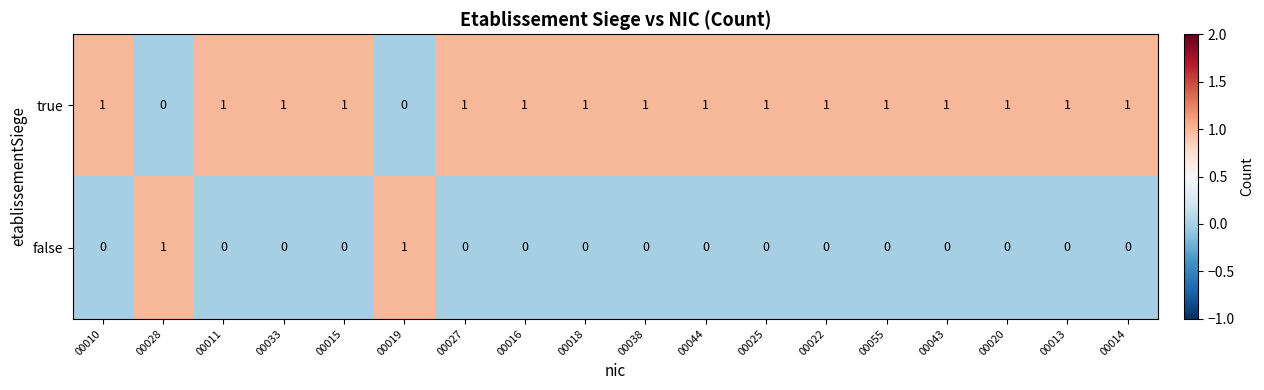

Rank the series at 00044 from lowest to highest value.

false, true